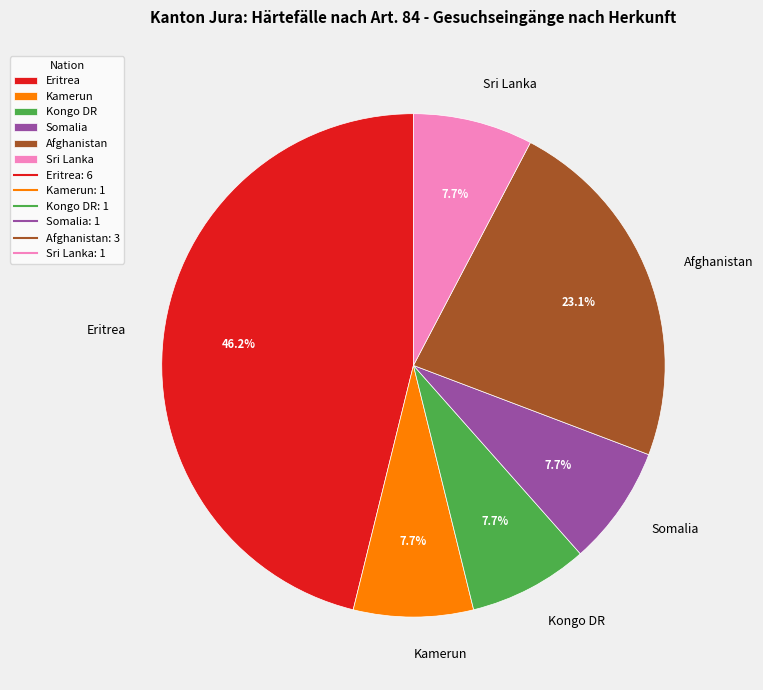

Which category has the biggest portion of the pie?

Eritrea